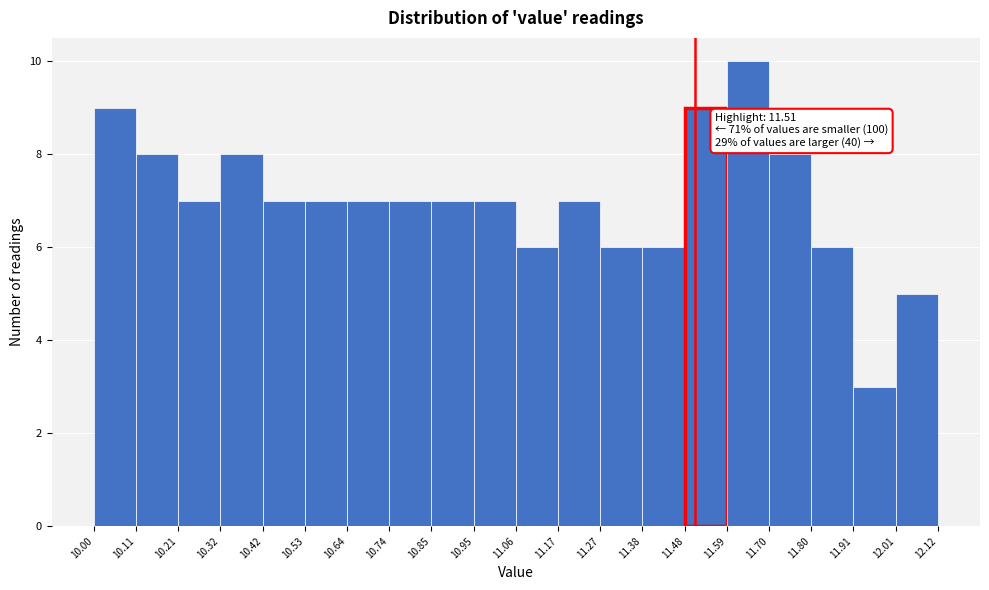

Over which range of the x-axis is the bar tallest?

11.59 to 11.70